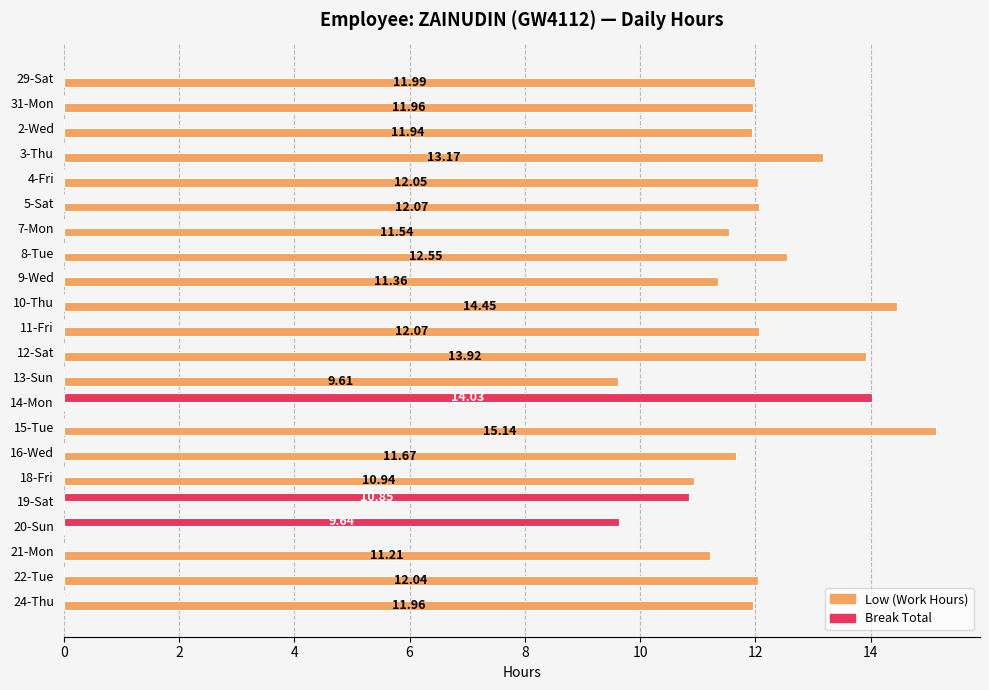

What is the sum of the Low (Work Hours) values at 29-Sat and 18-Fri?

22.9